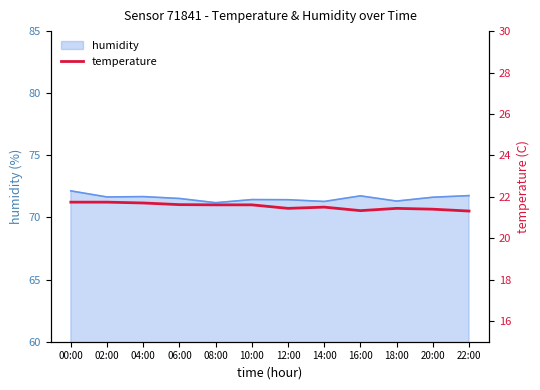

True or false: humidity has a value of 120.7 at 14:00.

False